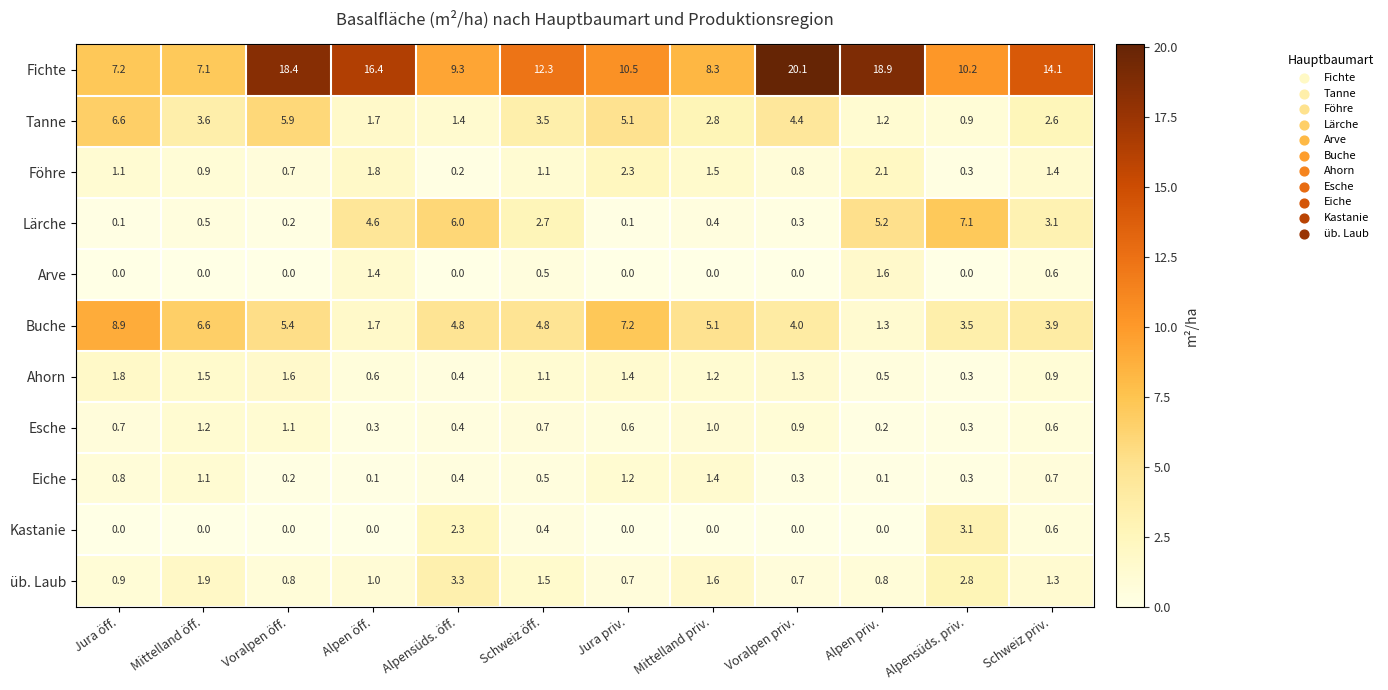

How many data points does each series have?

12